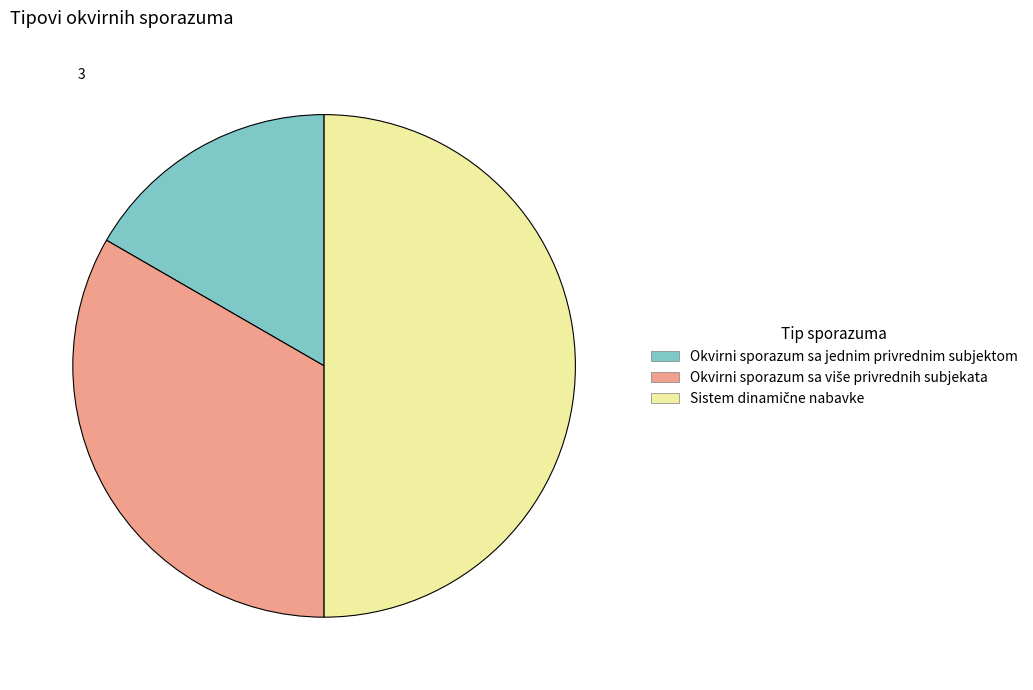

Does Okvirni sporazum sa jednim privrednim subjektom account for over 50% of the chart?

No